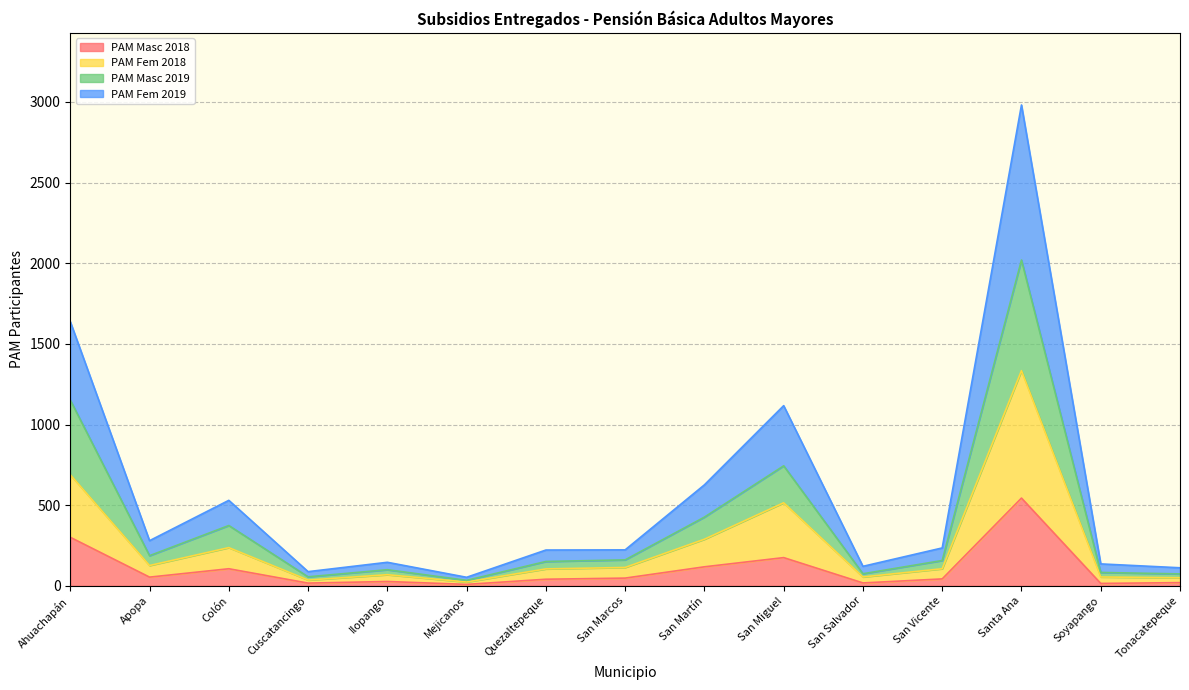

What is the lowest value of the PAM Masc 2018 series?

9